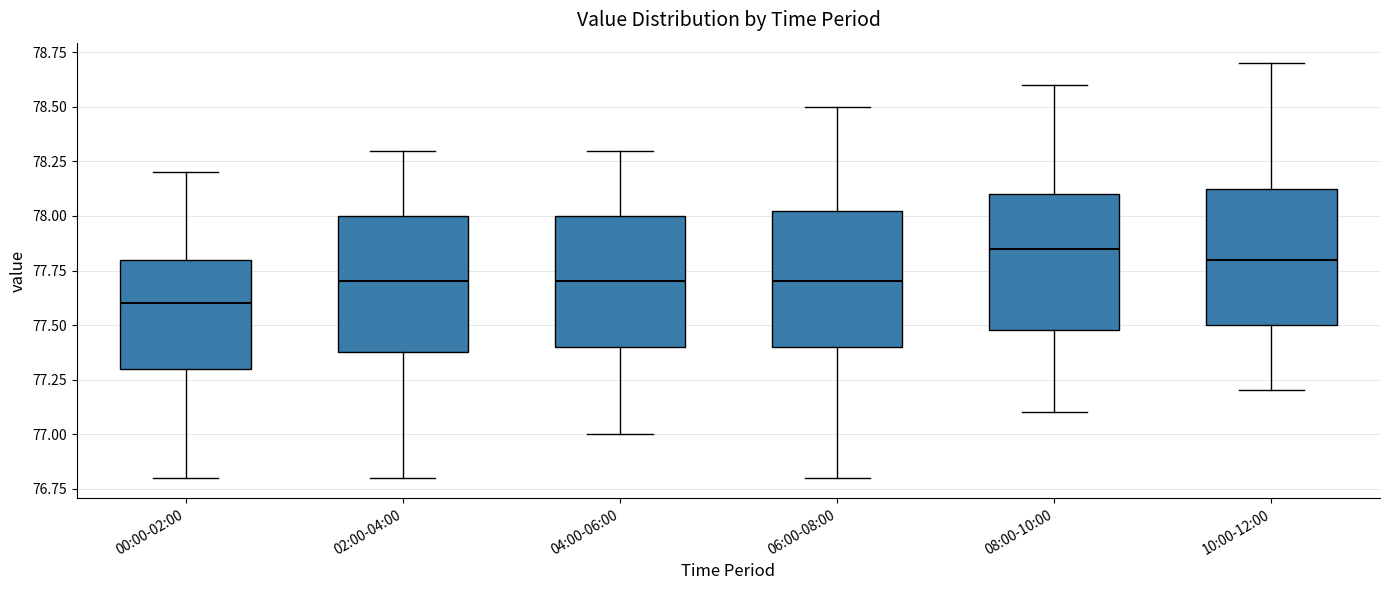

Reading left to right, transcribe this box plot: for each box, give where its median line is, the range the box spans, and where its two whiskers end, as read against the y-axis. The values are not printed on the chart, so give them approximately, as read against the axis.

00:00-02:00: median 77.60, box 77.30 to 77.80, whiskers 76.80 to 78.20
02:00-04:00: median 77.70, box 77.40 to 78.00, whiskers 76.80 to 78.30
04:00-06:00: median 77.70, box 77.40 to 78.00, whiskers 77.00 to 78.30
06:00-08:00: median 77.70, box 77.40 to 78.05, whiskers 76.80 to 78.50
08:00-10:00: median 77.85, box 77.50 to 78.10, whiskers 77.10 to 78.60
10:00-12:00: median 77.80, box 77.50 to 78.15, whiskers 77.20 to 78.70